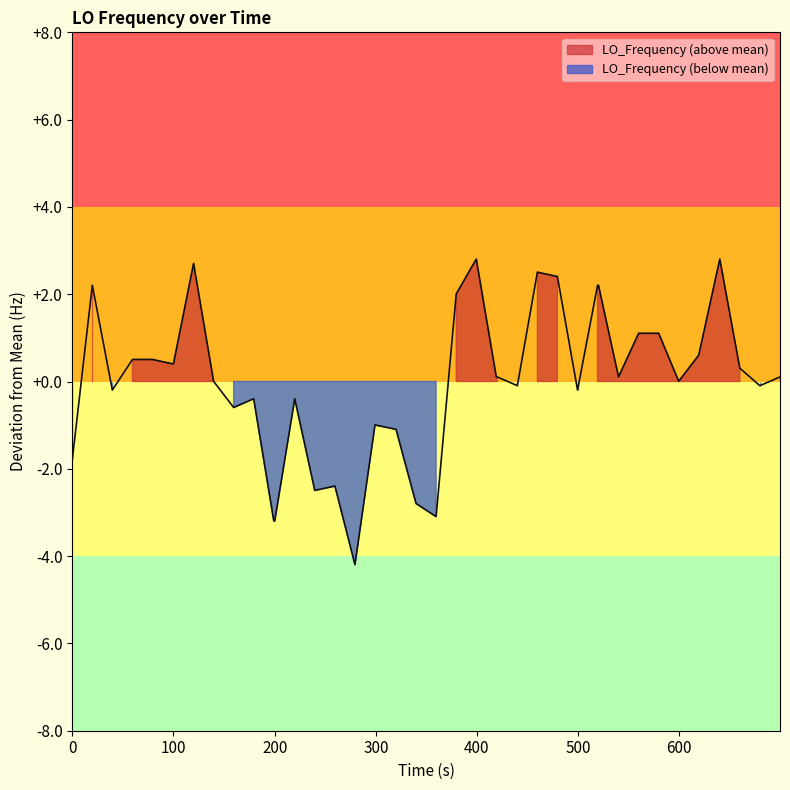

Reading right to left, list all the values displayed in this chart.

0.1	-0.1	0.3	2.8	0.6	0.0	1.1	1.1	0.1	2.2	2.2	-0.2	2.4	2.5	-0.1	0.1	0.1	2.8	2.0	-3.1	-2.8	-1.1	-1.0	-4.2	-2.4	-2.5	-0.4	-3.2	-3.2	-0.4	-0.6	0.0	2.7	0.4	0.4	0.5	0.5	-0.2	2.2	-1.8